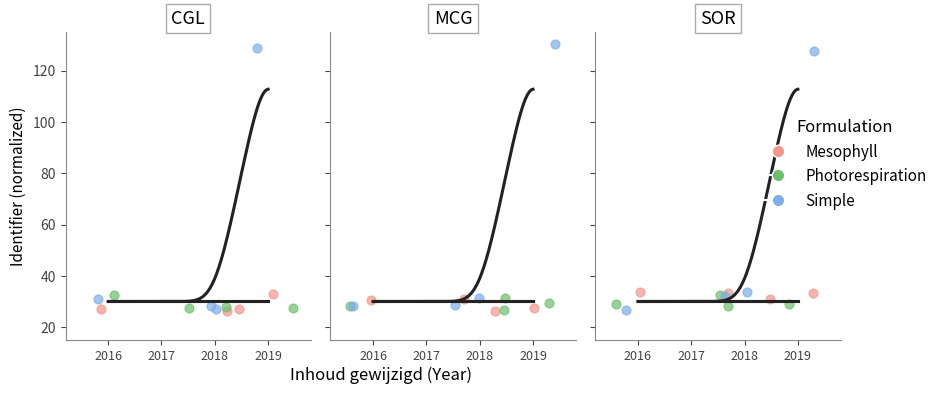

Is the value of Photorespiration at 2016 greater than the value of Simple at 2019?

No